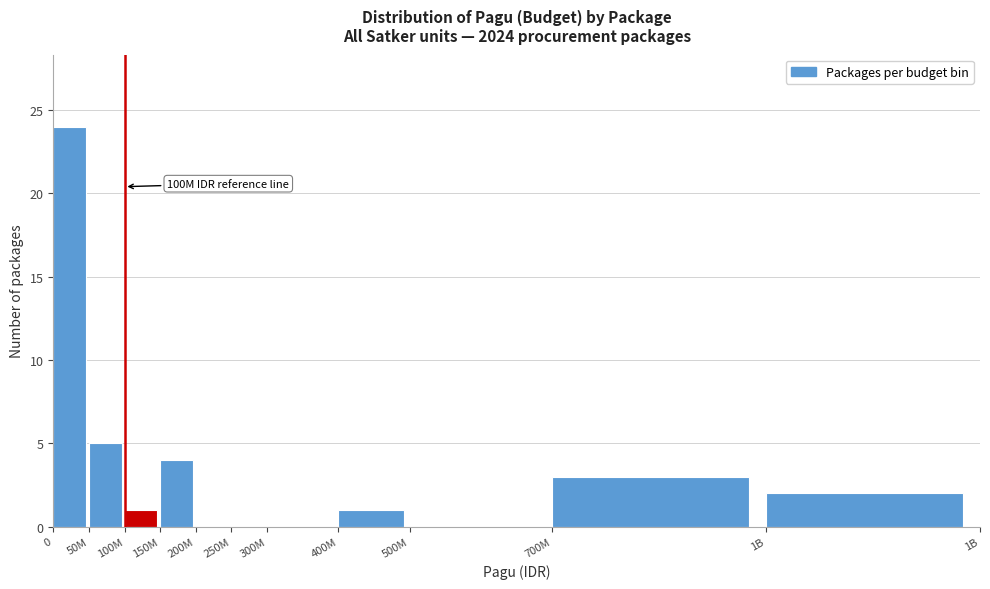

Reading right to left, transcribe all the data shown in this chart.

1B=2	700M=3	500M=0	400M=1	300M=0	250M=0	200M=0	150M=4	100M=1	50M=5	0=24